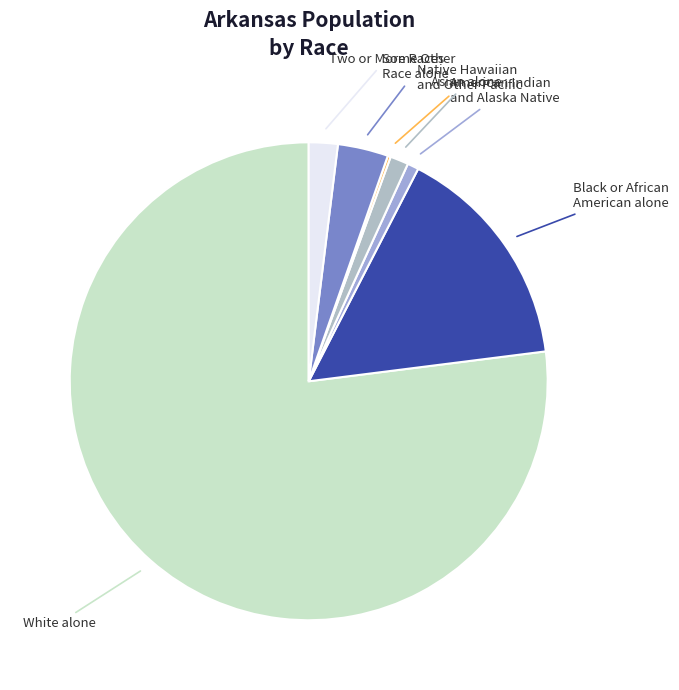

How many slices are in this pie chart?

7